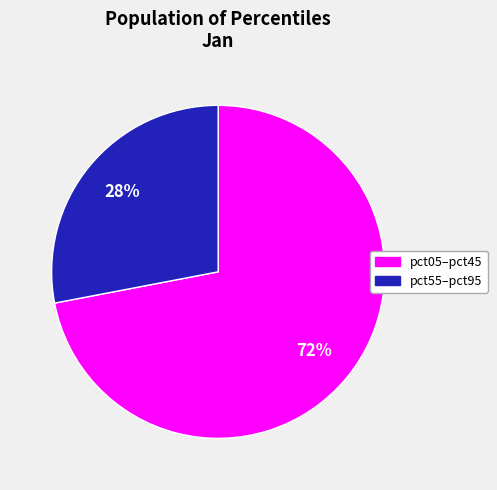

Is there any slice that represents more than half of the pie?

Yes